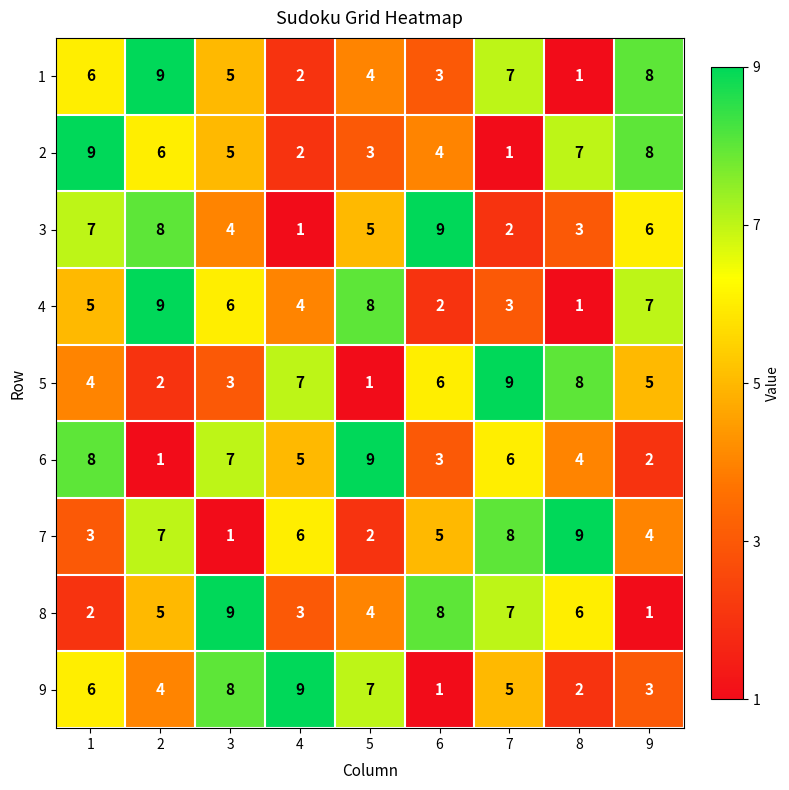

List the labels in order of 9 value, largest first.

4, 3, 5, 1, 7, 2, 9, 8, 6